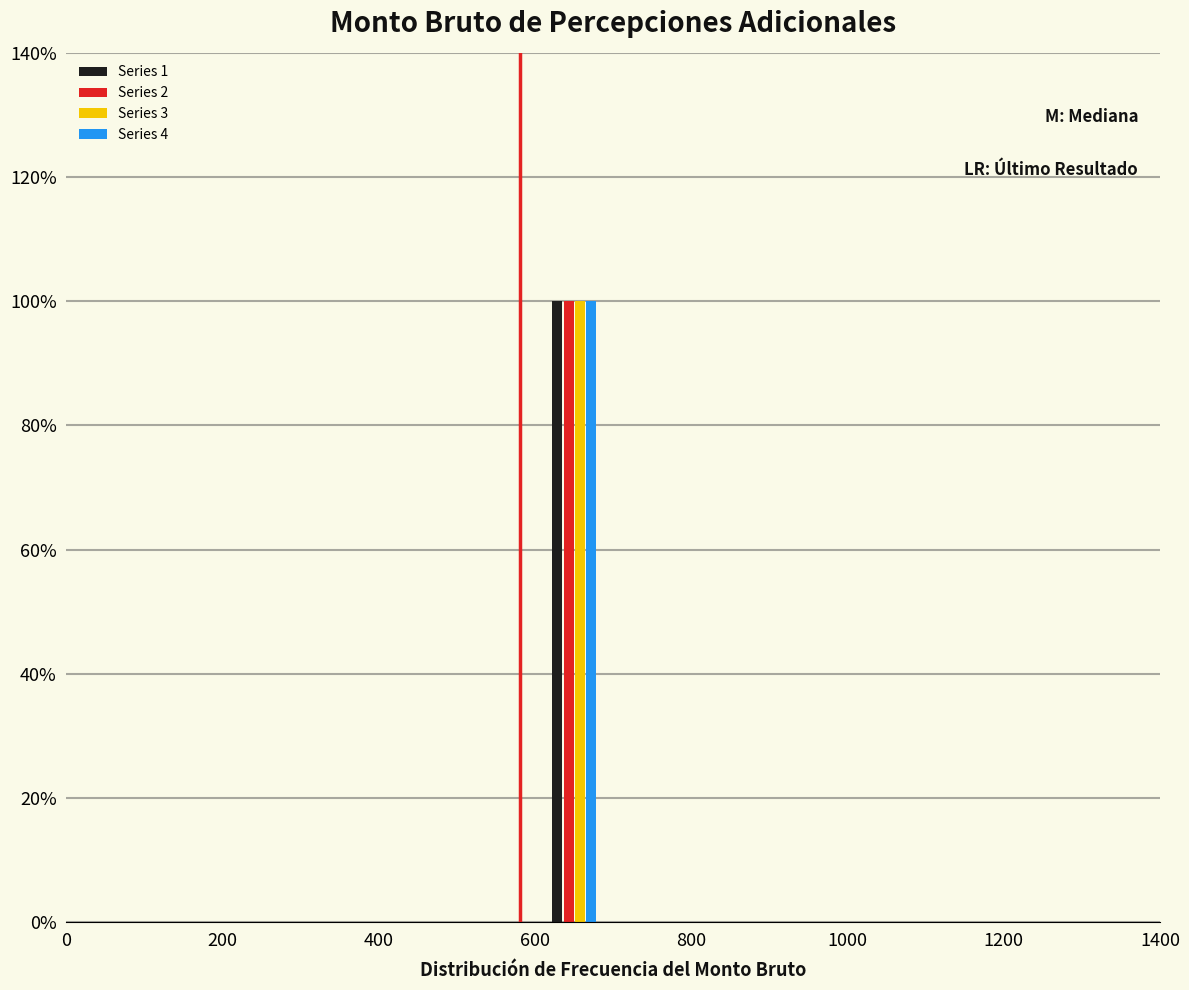

What is the height of the Series 1 bar covering 600 to 700 on the x-axis? The values are not printed on the chart, so give them approximately, as read against the axis.

100